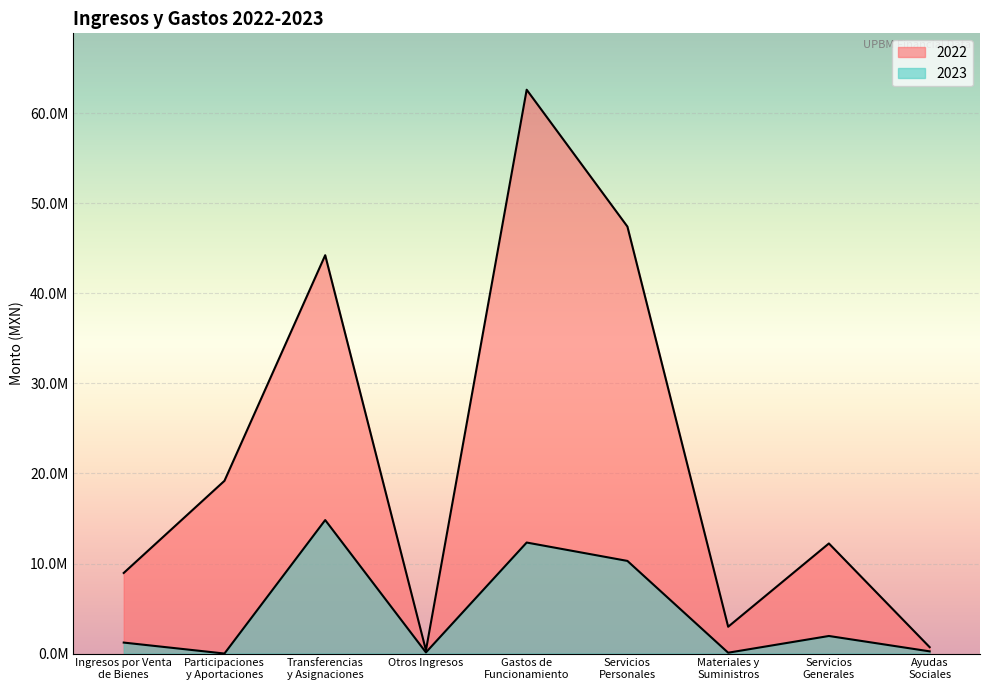

Reading left to right, transcribe all the data shown in this chart.

2022: 8950194.1	19185915.6	44245038.0	356962.5	62626848.9	47423240.3	2976776.1	12226832.5	710048.3
2023: 1217999.1	0.0	14825835.9	124724.9	12329614.5	10287946.7	91782.1	1949885.7	242869.2